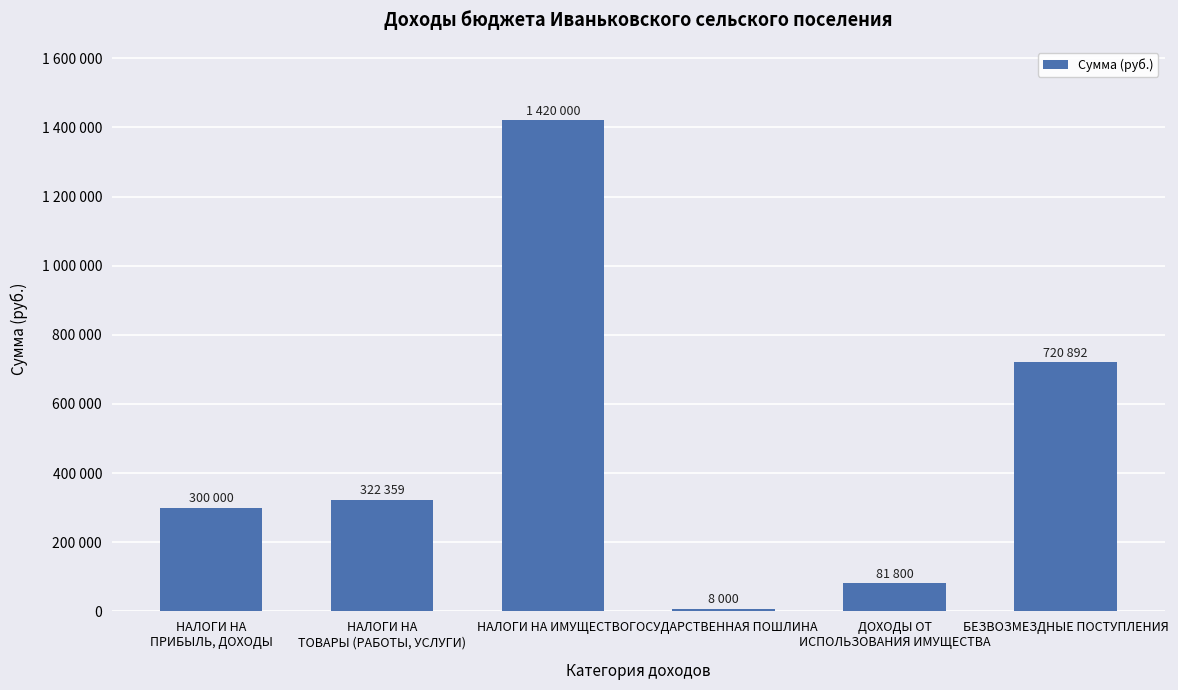

What is the minimum value shown in the chart?

8000